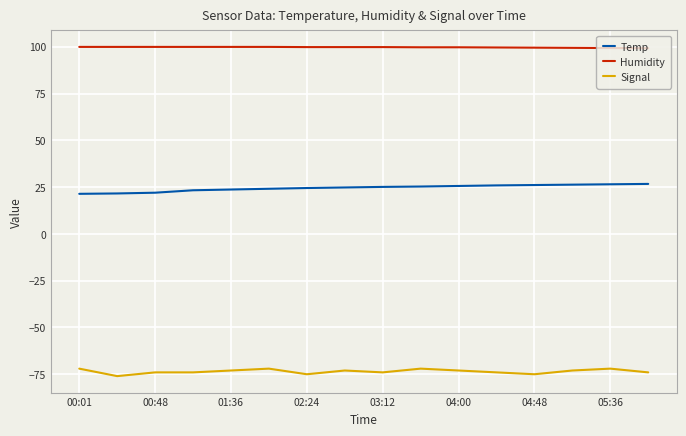

True or false: Signal and Humidity intersect in this chart.

False